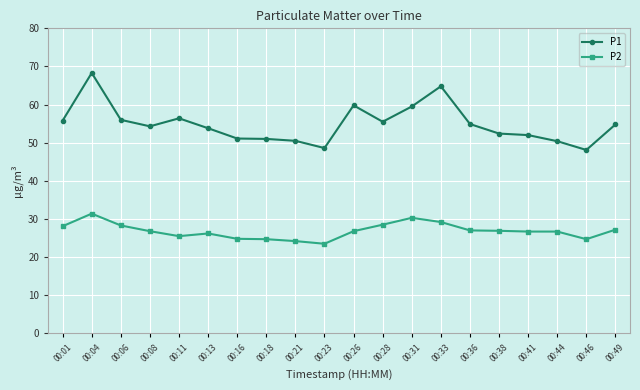

Rank the series at 00:11 from lowest to highest value.

P2, P1